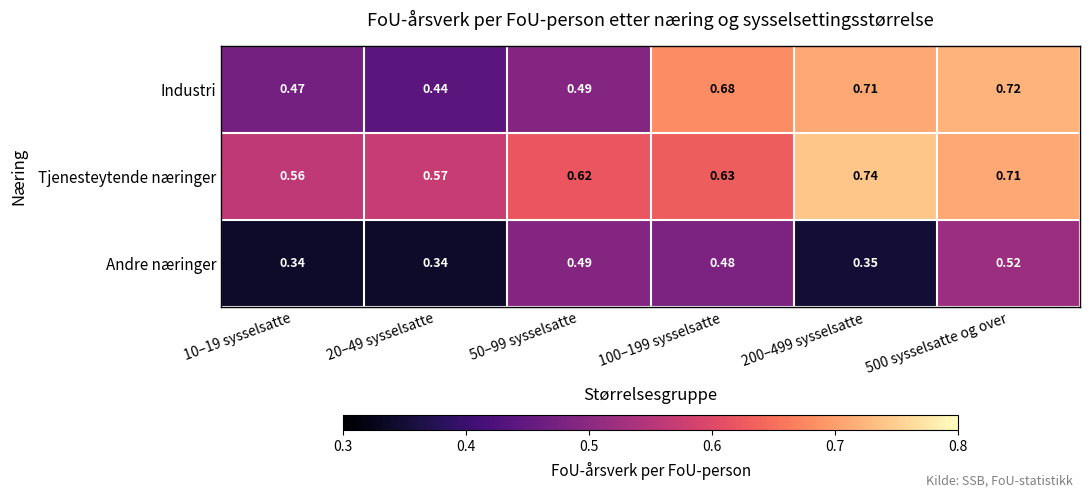

Between 10–19 sysselsatte and 200–499 sysselsatte, which series saw the biggest shift?

Industri